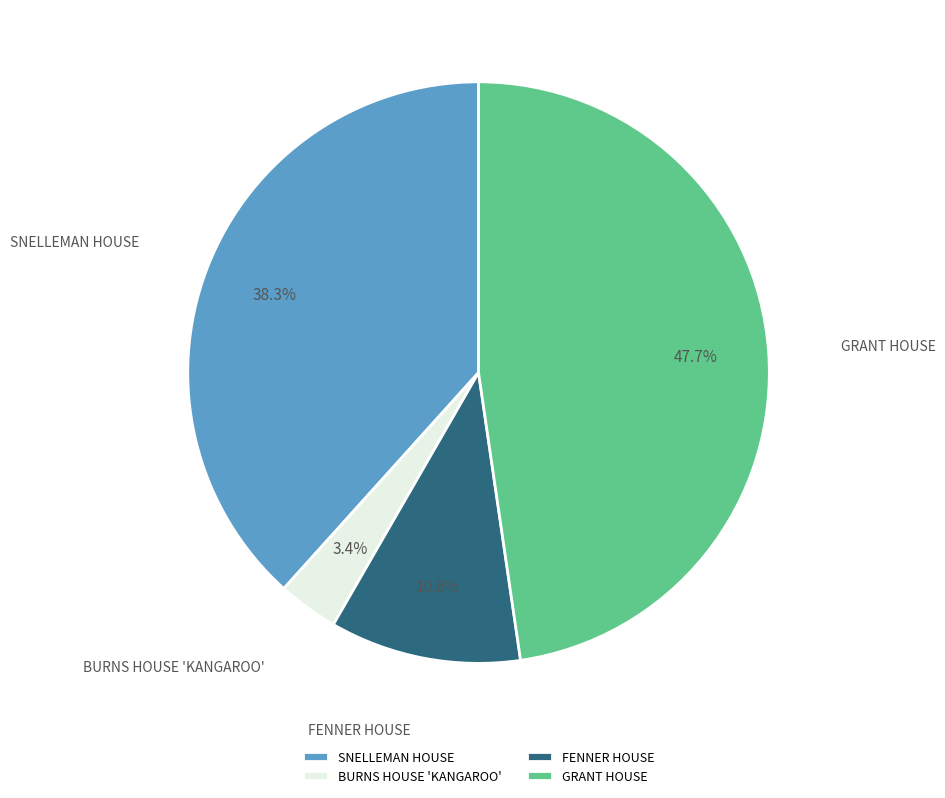

Rank the categories by value from lowest to highest.

BURNS HOUSE 'KANGAROO', FENNER HOUSE, SNELLEMAN HOUSE, GRANT HOUSE